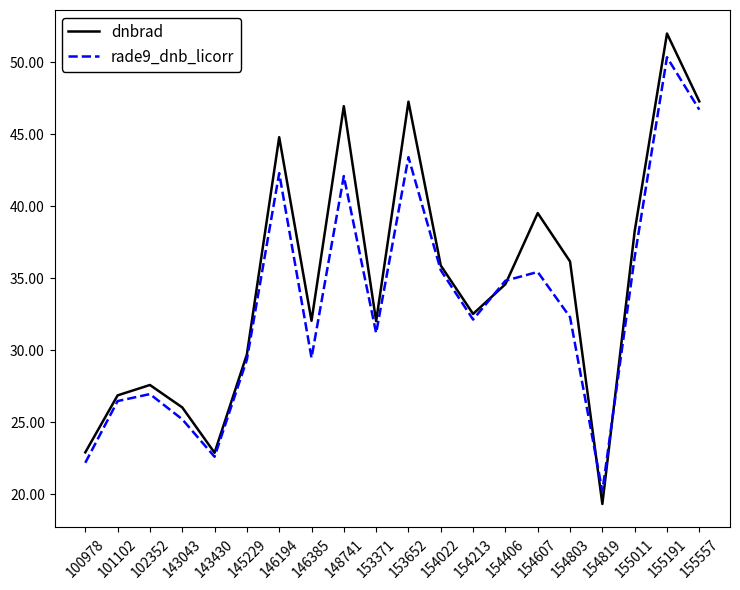

At which category is the sum across all series the highest?

155191